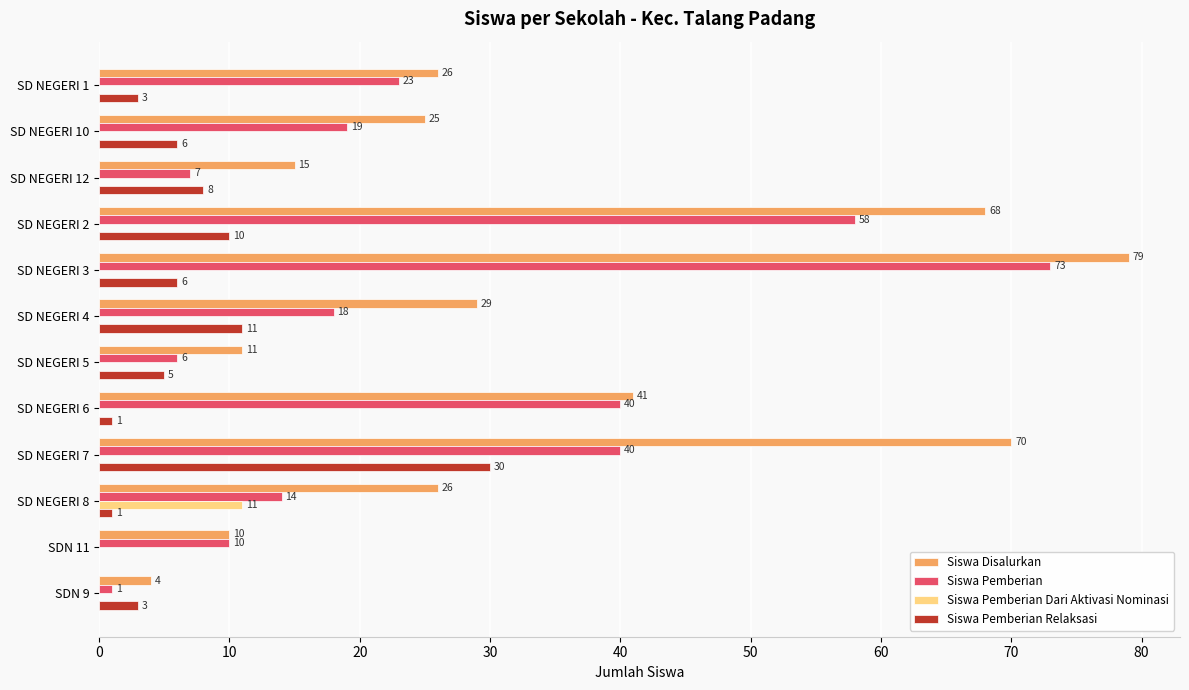

Between SD NEGERI 1 and SD NEGERI 3, which series saw the biggest shift?

Siswa Disalurkan